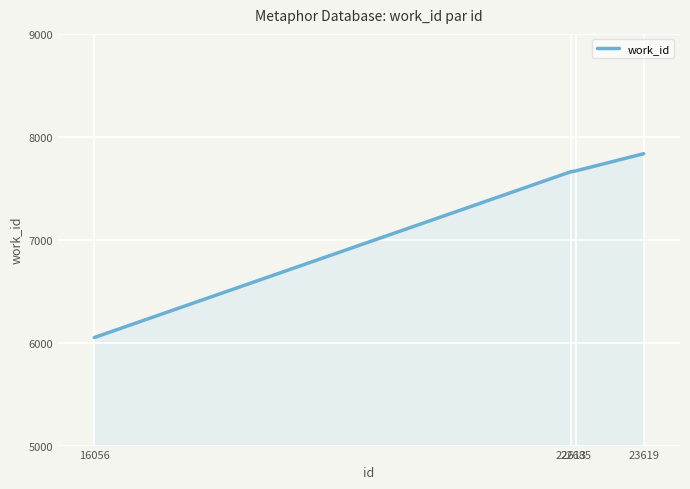

What is the difference between the maximum and second lowest values?

176